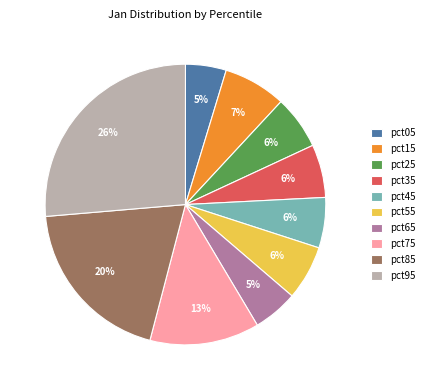

The pct45 slice represents 6% of the pie. True or false?

True